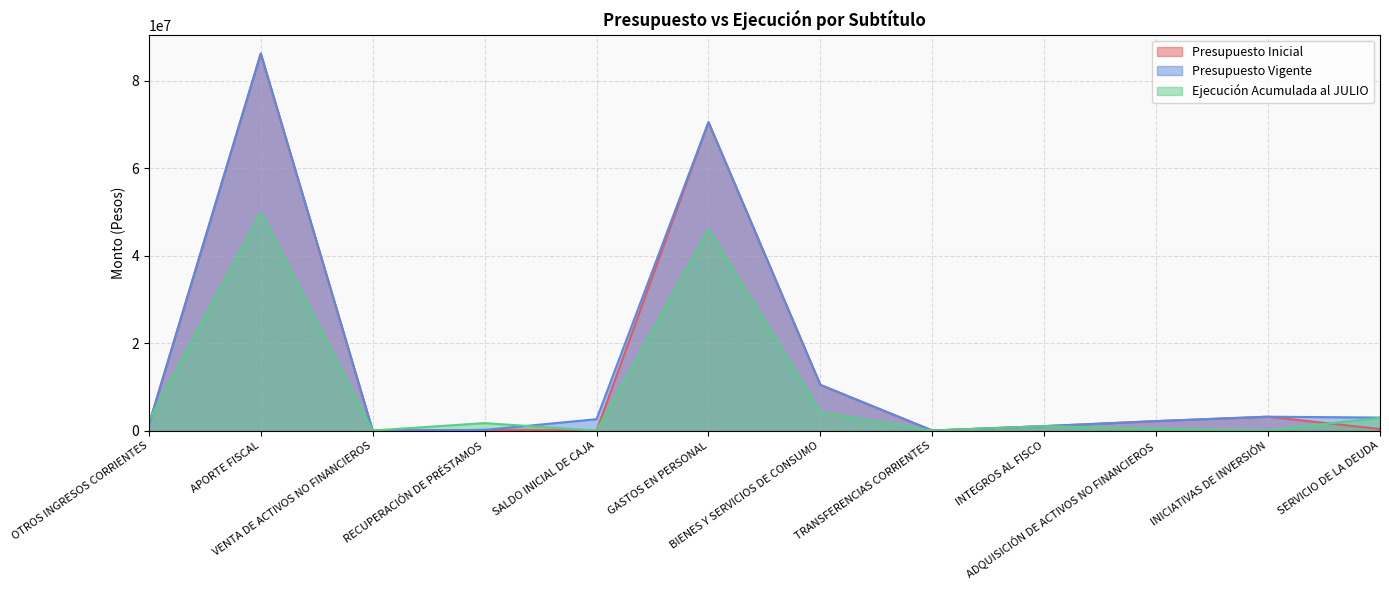

What is the average value of the Presupuesto Inicial series?

14625334